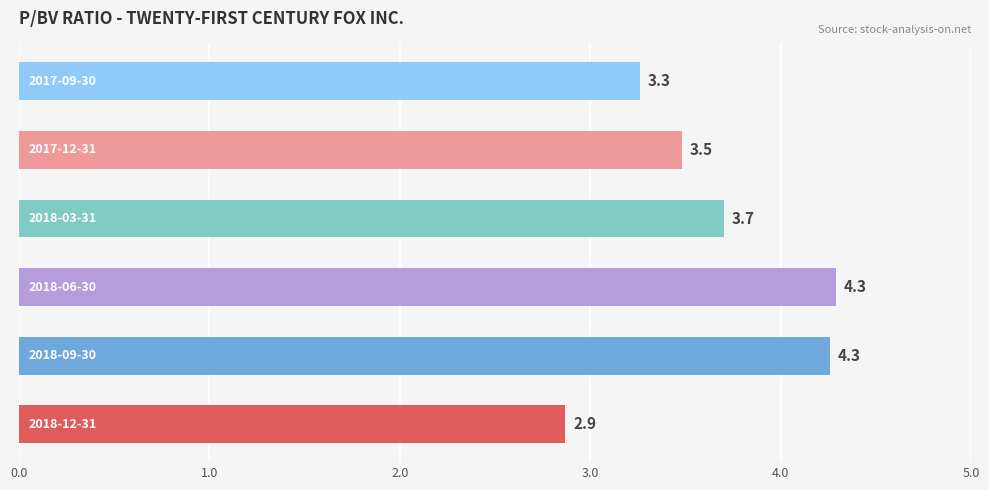

What is the difference between the second highest and second lowest values?

1.0